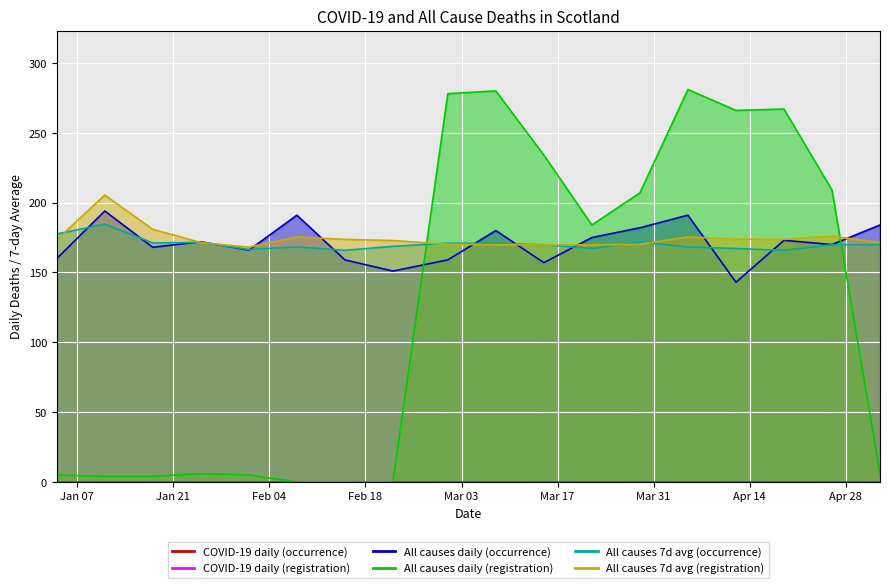

Count the number of data series in this chart.

4